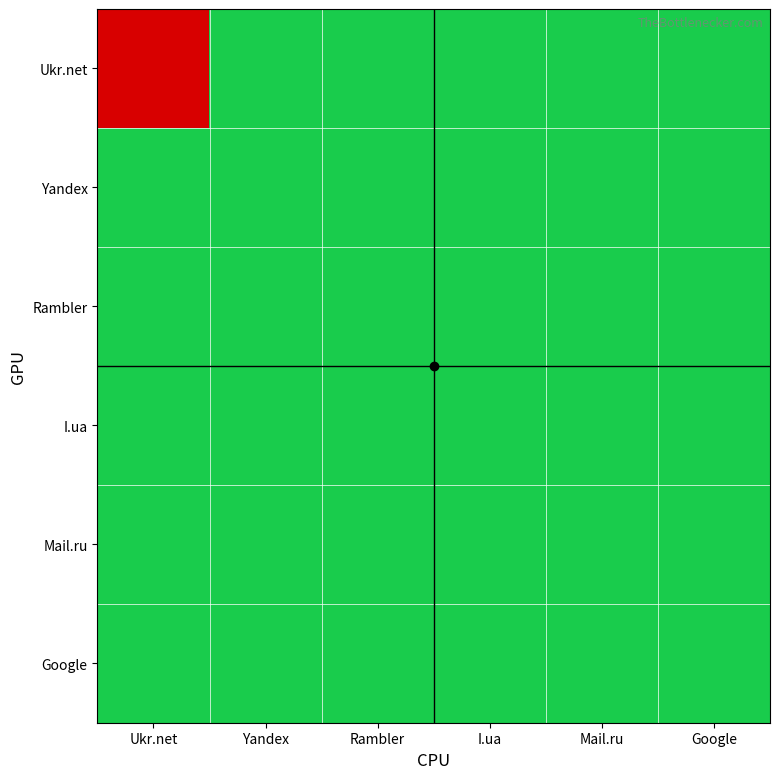

At Google, list the series in order from largest to smallest.

Ukr.net, Yandex, Rambler, I.ua, Mail.ru, Google